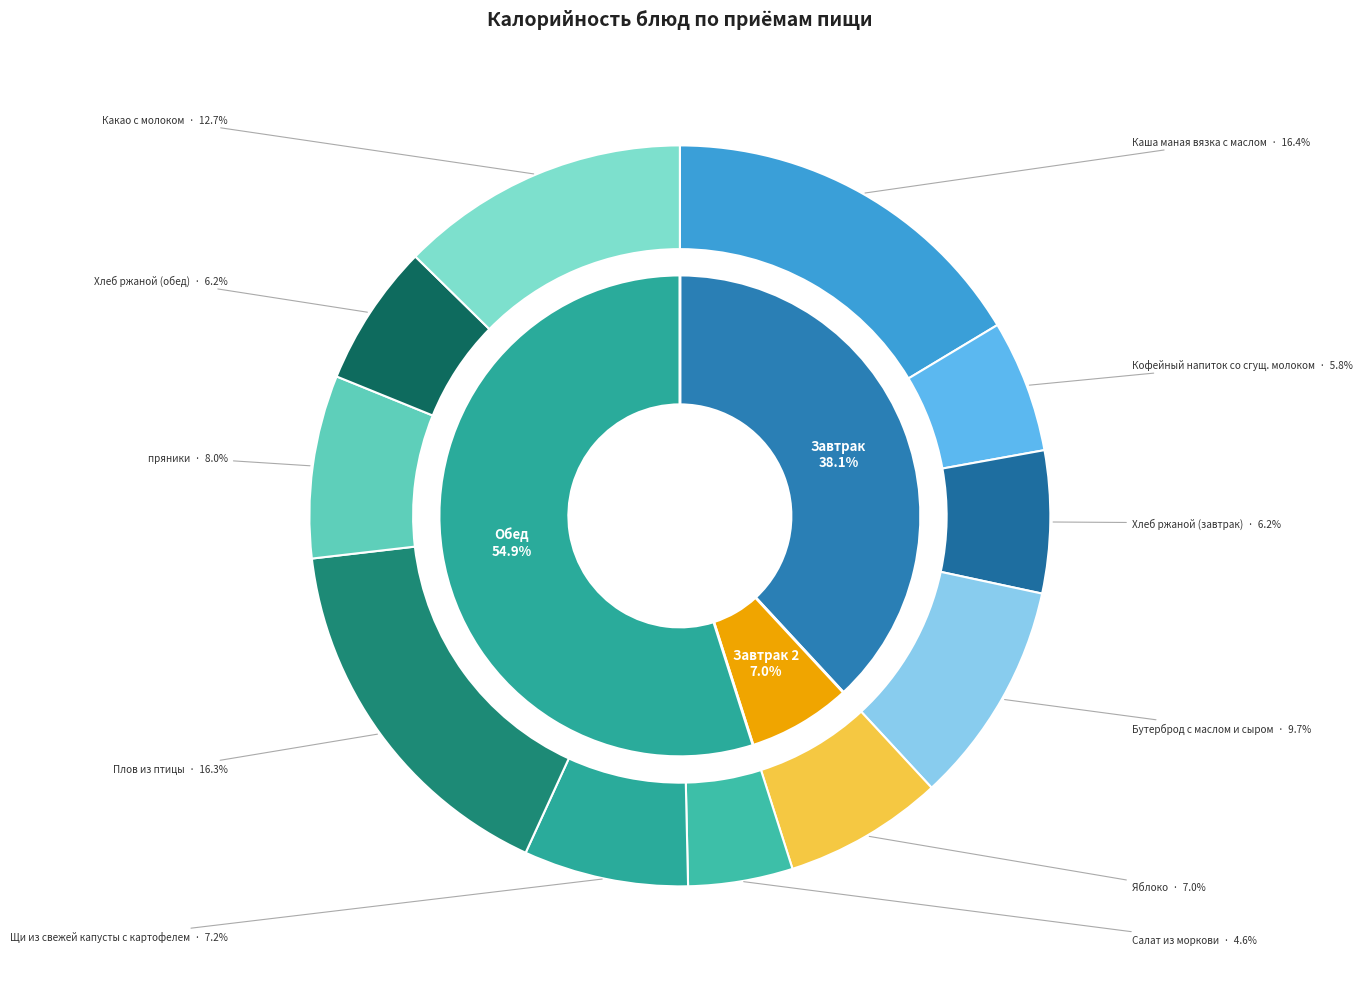

Is it true that Плов из птицы is 2% of the pie?

False